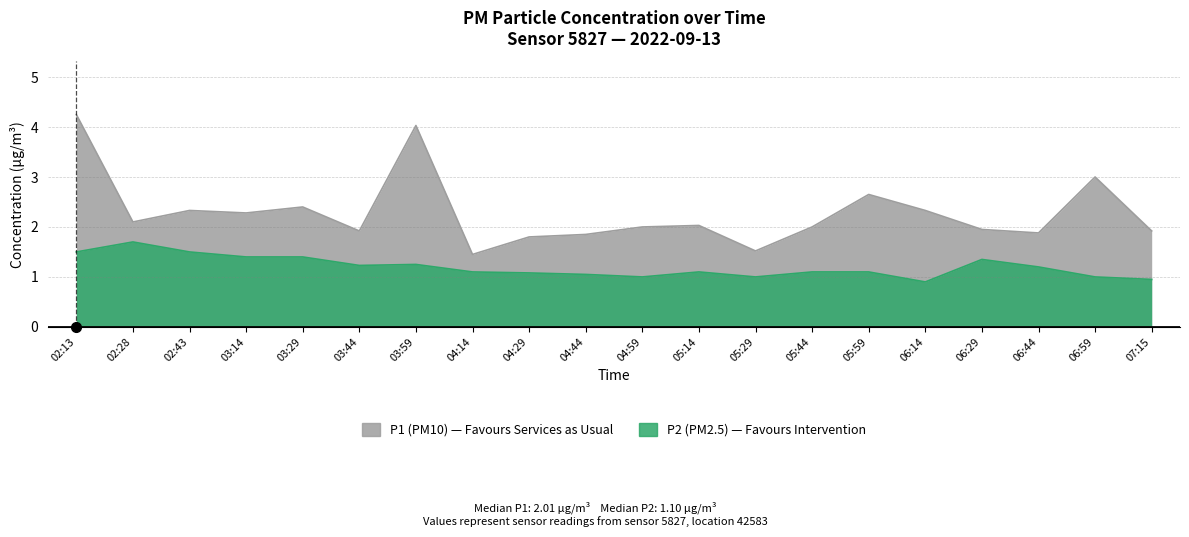

What is the maximum value for P2?

1.7